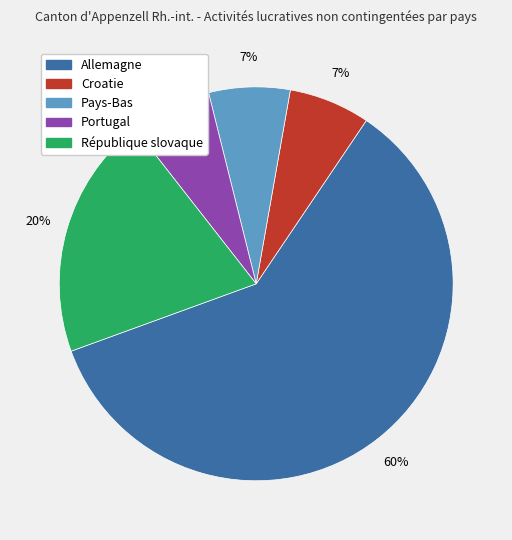

What is the majority slice?

Allemagne